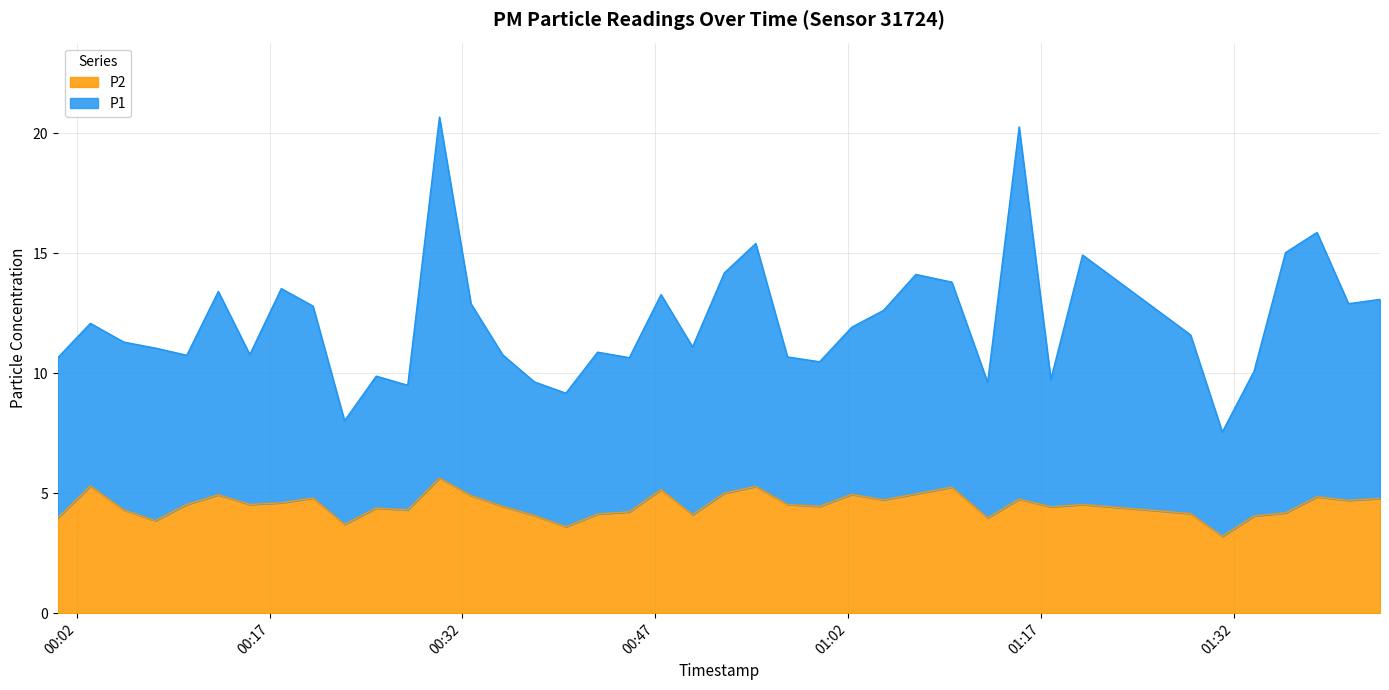

What is the sum of the P2 values at 2023-08-20T00:32:40 and 2023-08-20T00:47:27?

10.1